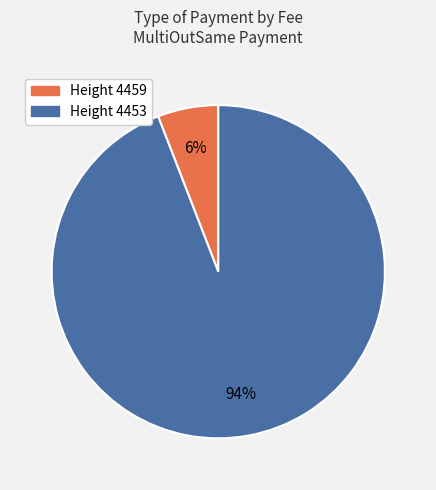

Is there any slice that represents more than half of the pie?

Yes